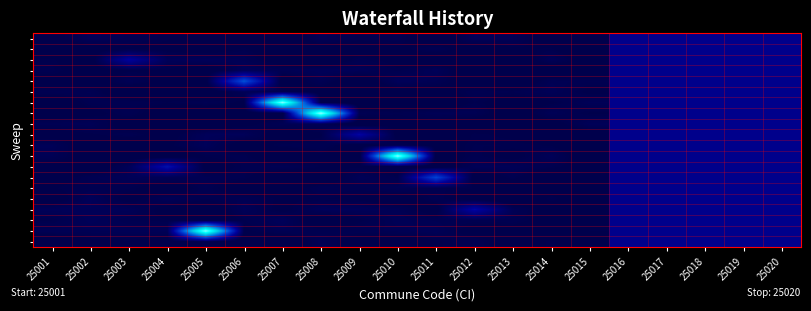

Between 25002 and 25003, which is larger?

25002